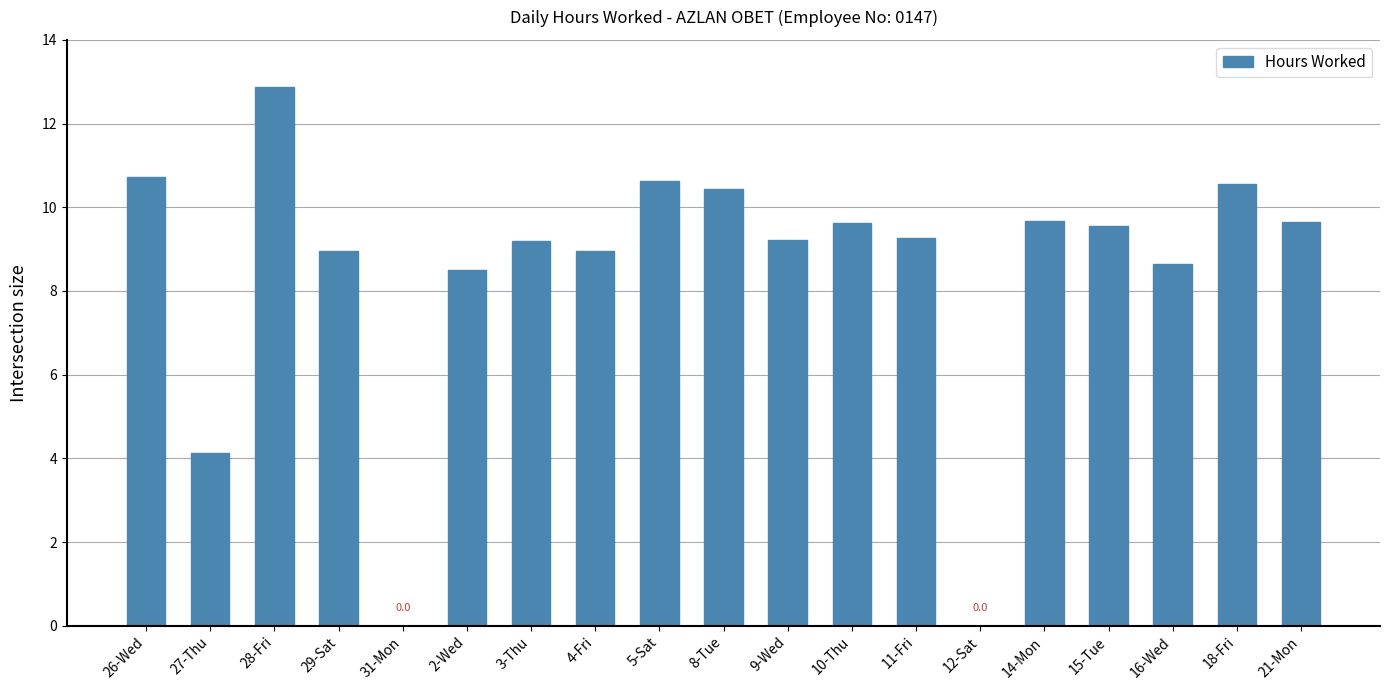

What is the change in value from 31-Mon to 5-Sat?

+10.6